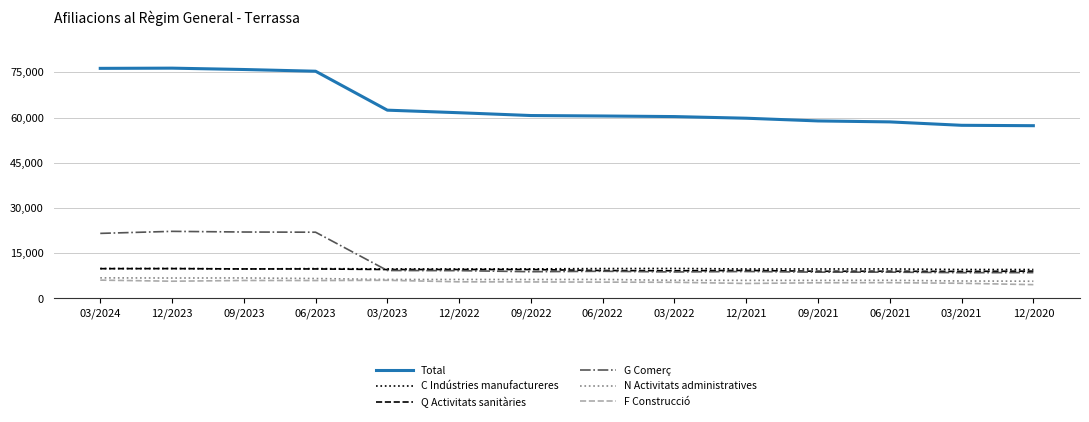

Is it true that Q Activitats sanitàries equals 9910 at 12/2023?

True